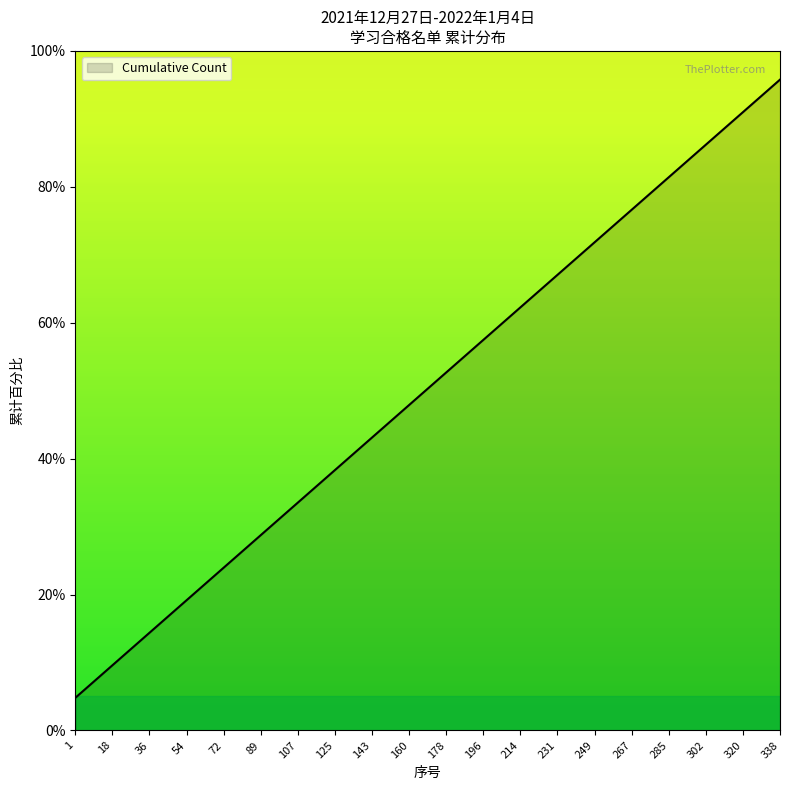

List the labels in order of value, smallest first.

1, 18, 36, 54, 72, 89, 107, 125, 143, 160, 178, 196, 214, 231, 249, 267, 285, 302, 320, 338